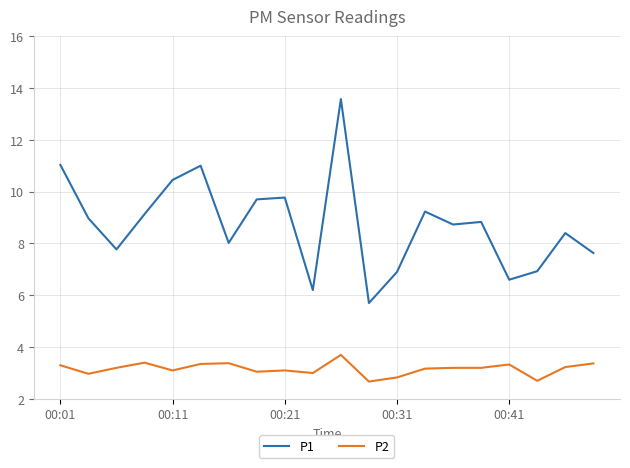

True or false: P2 and P1 intersect in this chart.

False